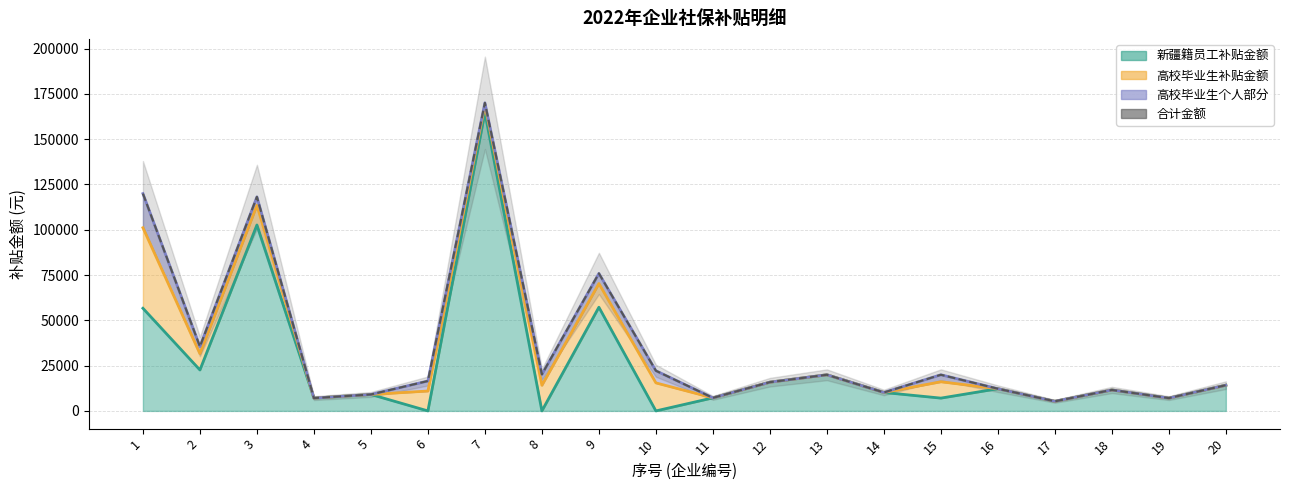

What is the difference between the 合计金额 values at 19 and 5?

2013.9